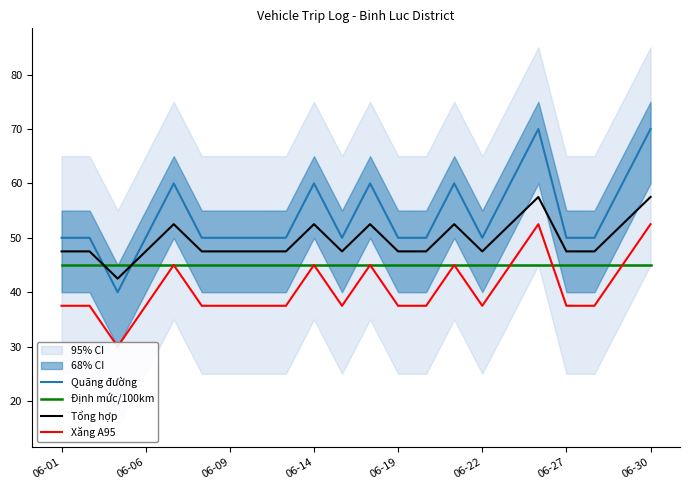

Is it true that Quãng đường equals 77.8 at 06-14?

False